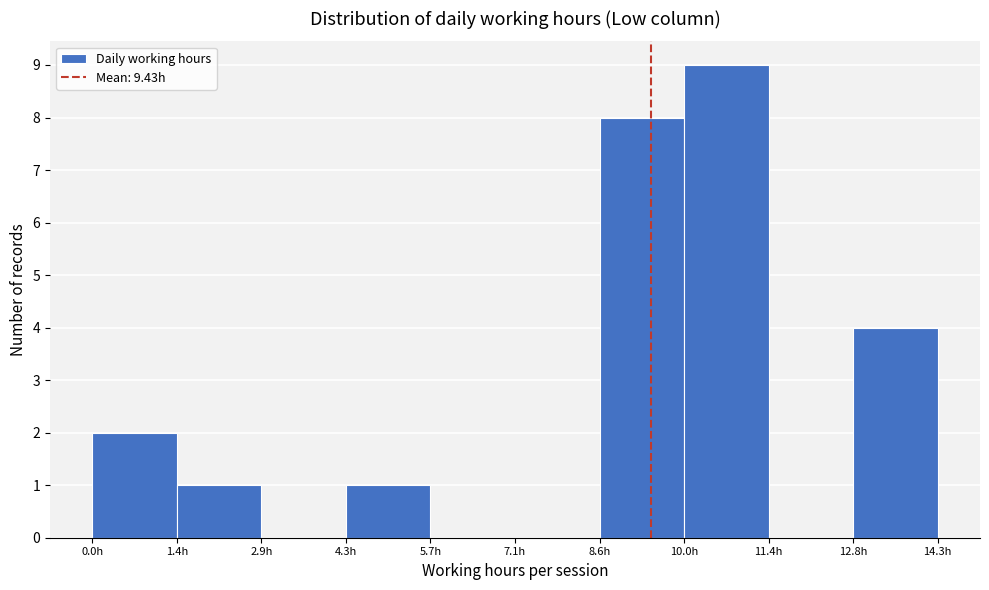

Over which range of the x-axis is the bar tallest?

10.0 to 11.4